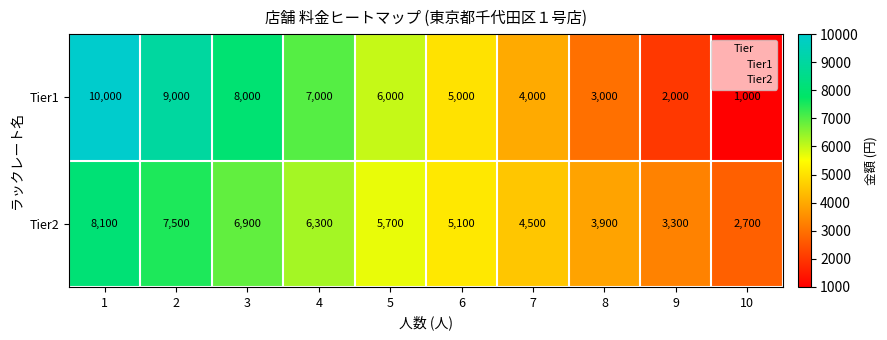

How many distinct data groups are displayed?

2